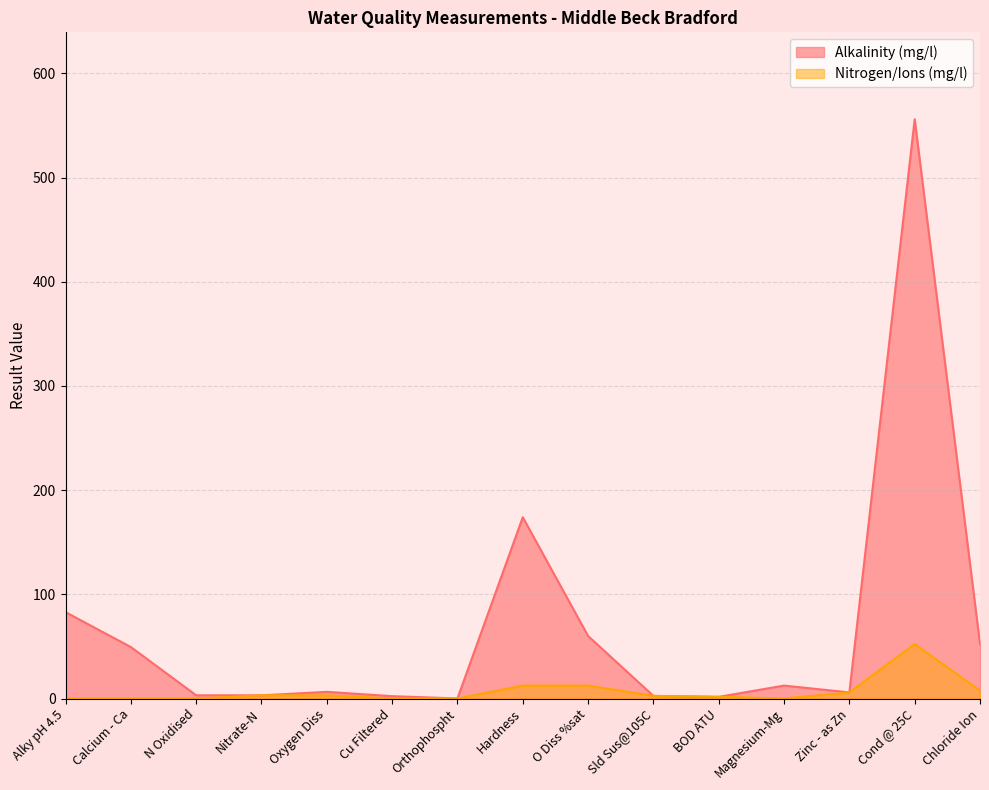

Reading left to right, extract all data points from this chart.

Alkalinity (mg/l): Alky pH 4.5=82.9	Calcium - Ca=49.4	N Oxidised=3.1	Nitrate-N=3.1	Oxygen Diss=6.4	Cu Filtered=2.3	Orthophospht=0.1	Hardness=174.0	O Diss %sat=60.0	Sld Sus@105C=2.5	BOD ATU=1.6	Magnesium-Mg=12.4	Zinc - as Zn=5.9	Cond @ 25C=556.0	Chloride Ion=52.3
Nitrogen/Ions (mg/l): Alky pH 4.5=0.0	Calcium - Ca=0.0	N Oxidised=0.0	Nitrate-N=3.1	Oxygen Diss=3.1	Cu Filtered=0.1	Orthophospht=0.0	Hardness=12.4	O Diss %sat=12.4	Sld Sus@105C=2.5	BOD ATU=1.6	Magnesium-Mg=0.1	Zinc - as Zn=5.9	Cond @ 25C=52.3	Chloride Ion=7.5